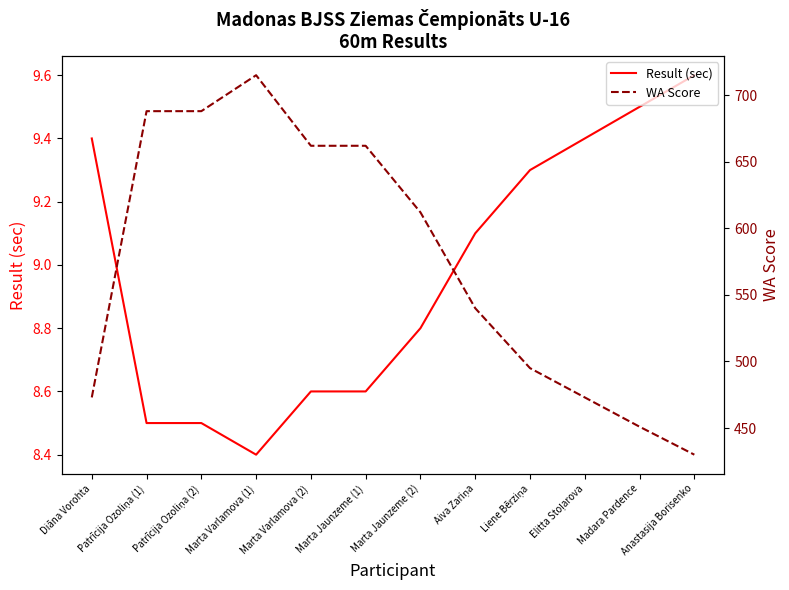

How many interior local valleys does the Result (sec) series have?

1